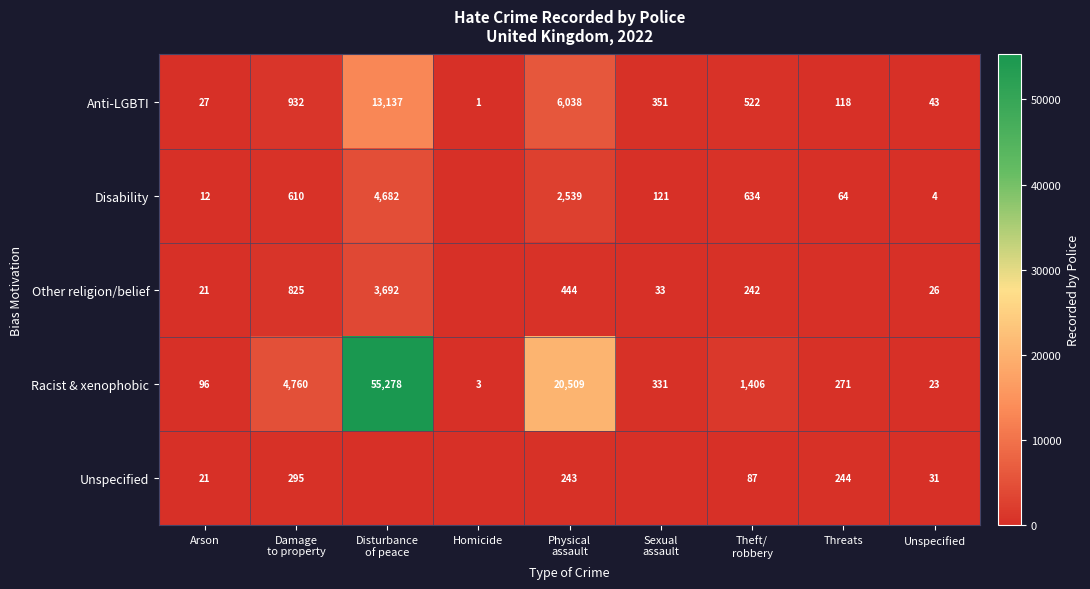

Which series changed the most between Arson and Theft/
robbery?

Racist & xenophobic